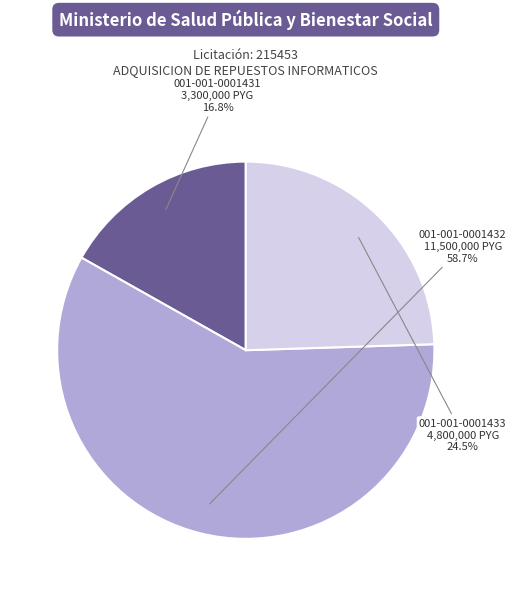

Combined, do 001-001-0001433 and 001-001-0001431 account for over 50%?

No